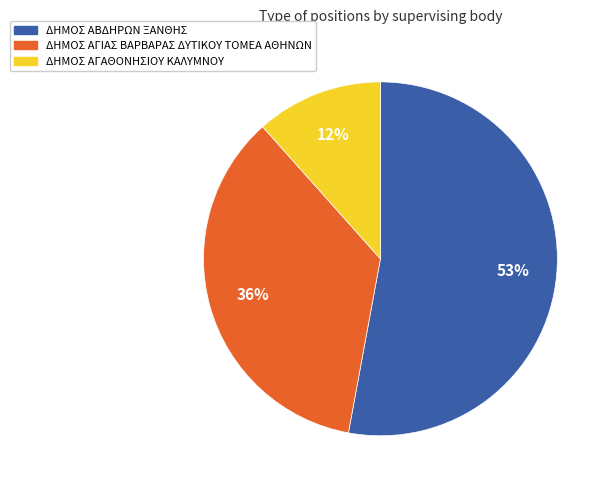

To the nearest percent, what percentage of the pie is ΔΗΜΟΣ ΑΓΑΘΟΝΗΣΙΟΥ ΚΑΛΥΜΝΟΥ?

12%